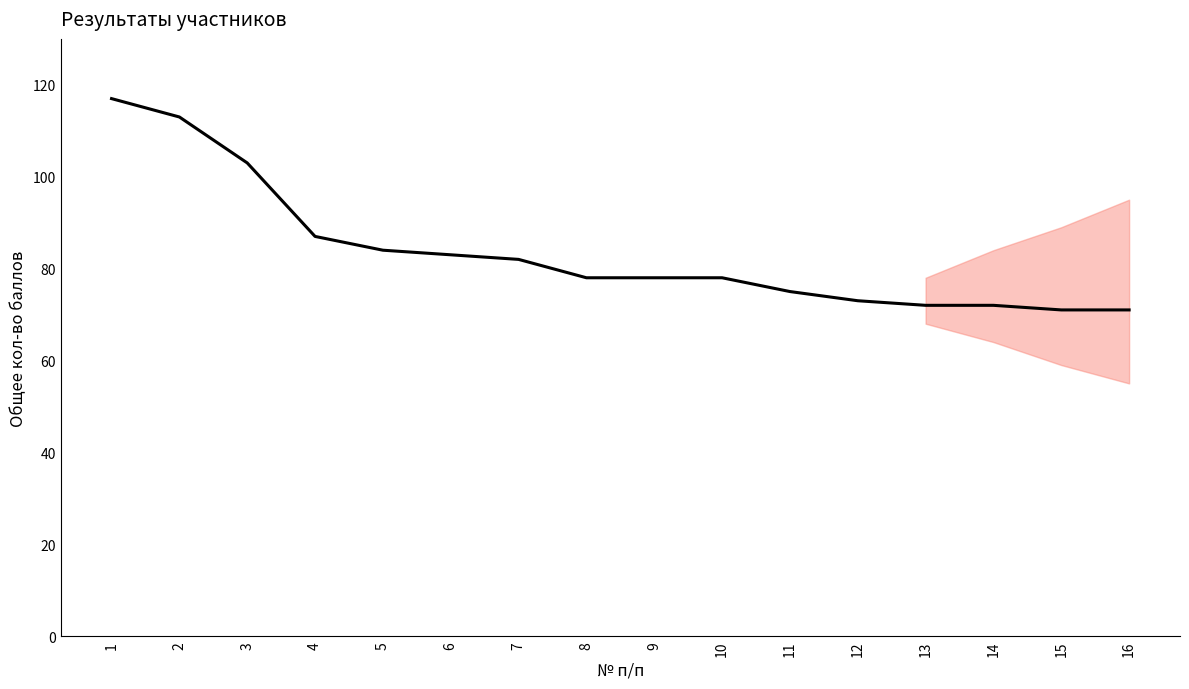

Reading left to right, transcribe all the data shown in this chart.

117	113	103	87	84	83	82	78	78	78	75	73	72	72	71	71